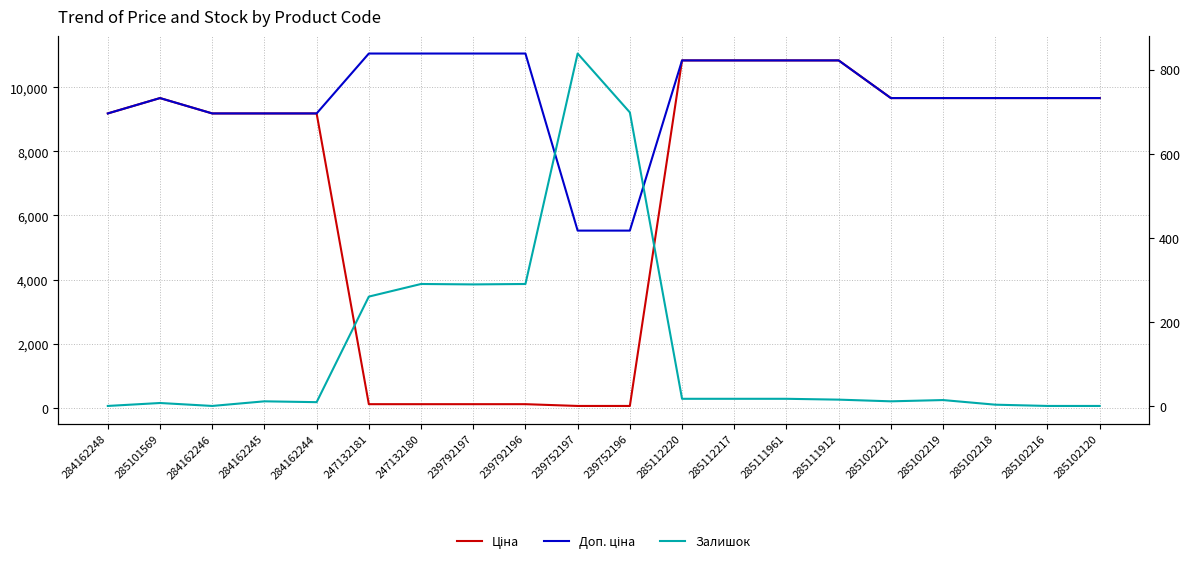

How many data points does each series have?

20